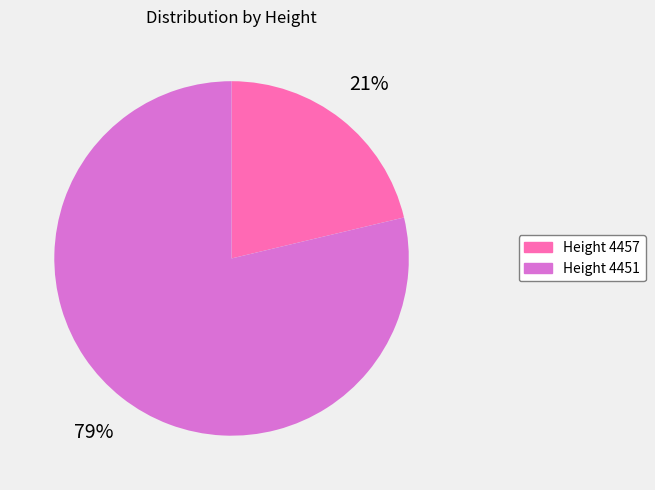

Is the sum of Height 4451 and Height 4457 greater than half?

Yes